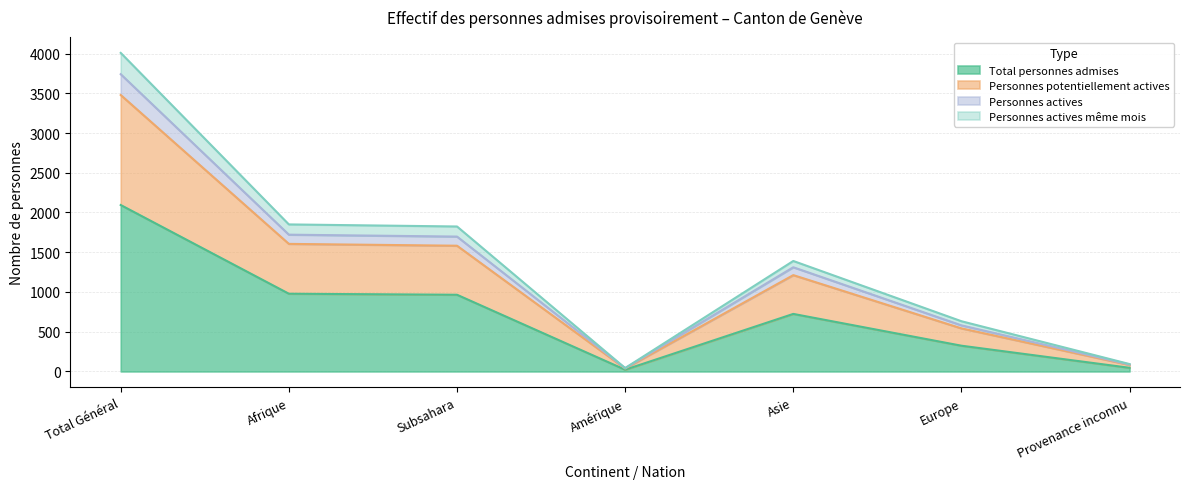

What is the total value across all series at Subsahara?

6068